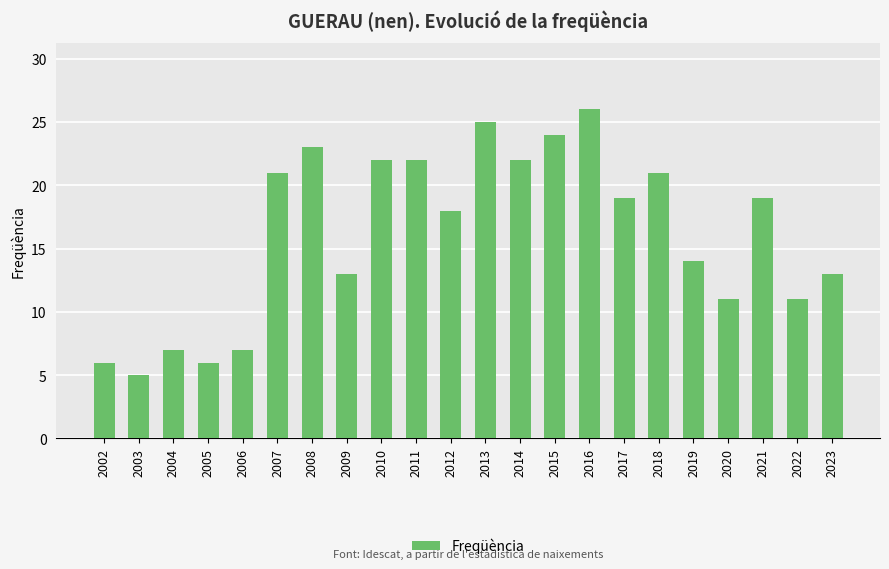

Count the number of categories in the chart.

22